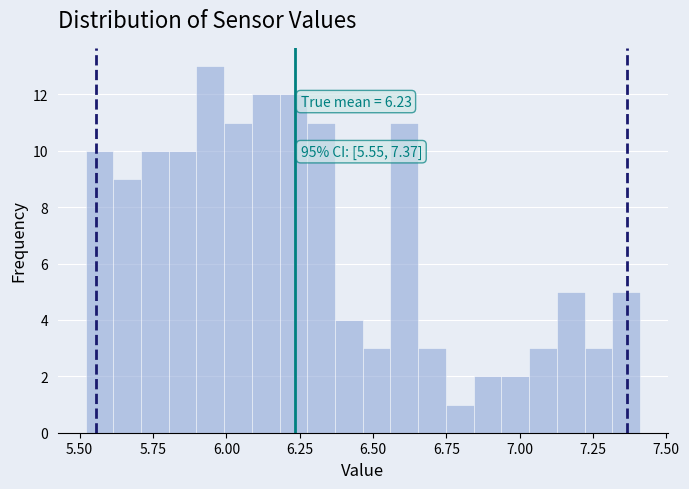

Read against the x-axis, roughly where is the centre of the tallest bar?

5.95